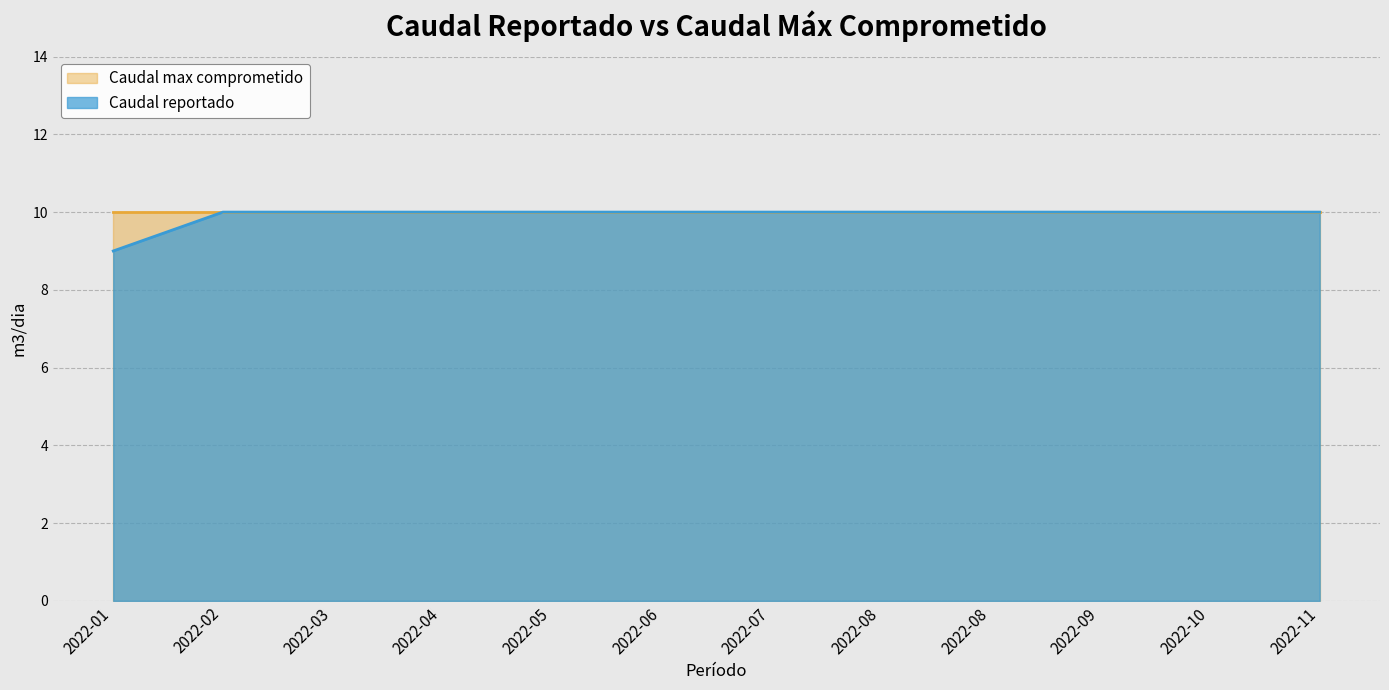

Where is the data nearest to the value 9?

2022-01